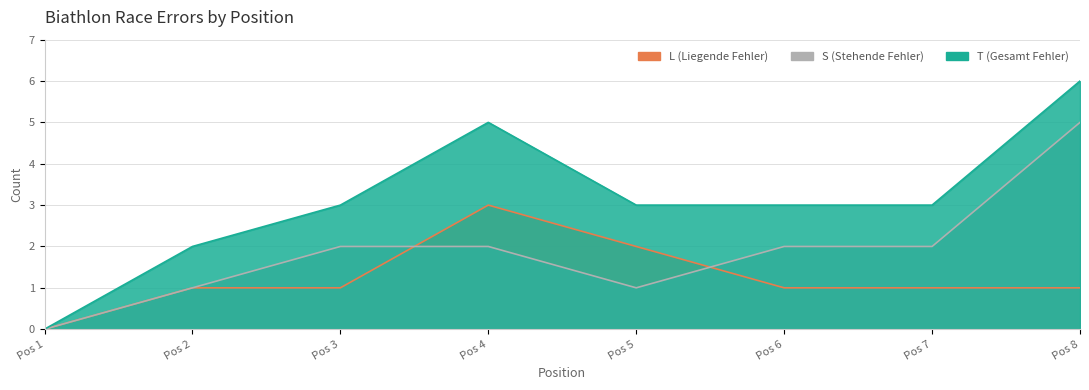

True or false: L (Liegende Fehler) and T (Gesamt Fehler) intersect in this chart.

False